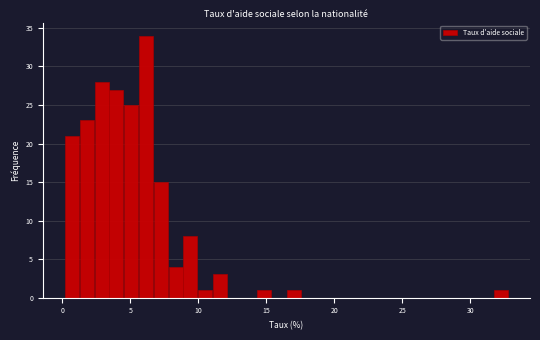

Read against the x-axis, roughly where is the centre of the tallest bar?

6.0